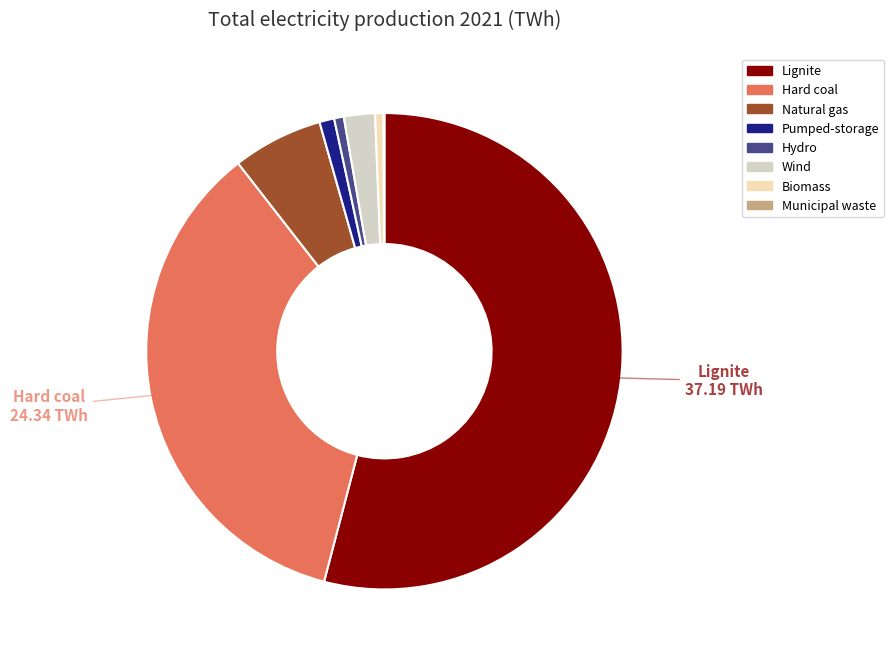

What is the largest slice in the pie chart?

Lignite